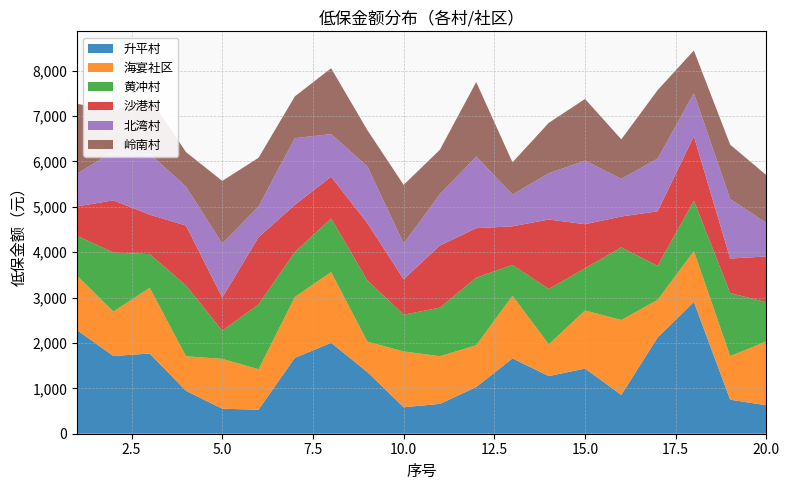

Reading left to right, transcribe all the data shown in this chart.

升平村: 1=2280	2=1712	3=1767	4=946	5=550	6=530	7=1672	8=2003	9=1359	10=583	11=658	12=1029	13=1660	14=1270	15=1436	16=856	17=2120	18=2904	19=750	20=626
海宴社区: 1=1200	2=980	3=1450	4=760	5=1100	6=890	7=1340	8=1560	9=670	10=1230	11=1050	12=920	13=1380	14=700	15=1280	16=1650	17=830	18=1120	19=960	20=1410
黄冲村: 1=880	2=1300	3=740	4=1560	5=620	6=1430	7=990	8=1180	9=1350	10=810	11=1070	12=1490	13=680	14=1220	15=930	16=1600	17=750	18=1110	19=1390	20=860
沙港村: 1=650	2=1150	3=870	4=1320	5=730	6=1480	7=1040	8=920	9=1260	10=780	11=1370	12=1090	13=850	14=1530	15=970	16=680	17=1200	18=1420	19=760	20=1010
北湾村: 1=720	2=1080	3=1340	4=860	5=1190	6=680	7=1470	8=940	9=1250	10=790	11=1130	12=1580	13=700	14=1020	15=1400	16=830	17=1160	18=950	19=1310	20=740
岭南村: 1=1540	2=890	3=1230	4=760	5=1380	6=1070	7=920	8=1450	9=800	10=1290	11=980	12=1640	13=710	14=1110	15=1360	16=870	17=1510	18=940	19=1200	20=1050